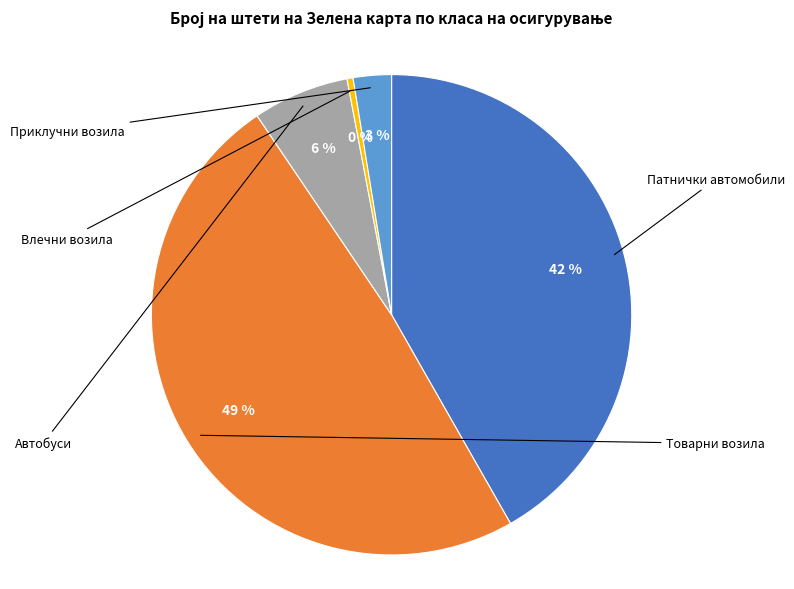

How many slices are in this pie chart?

5